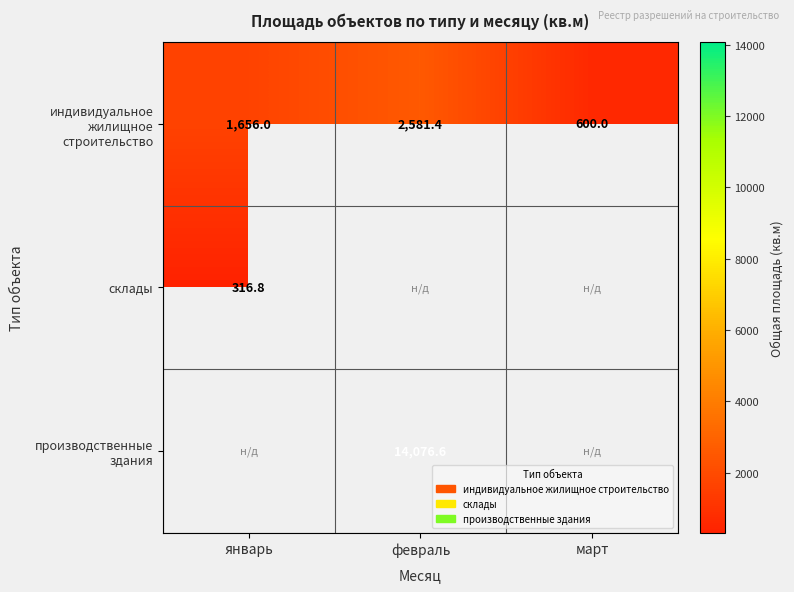

Which category has the lowest value across all series?

январь